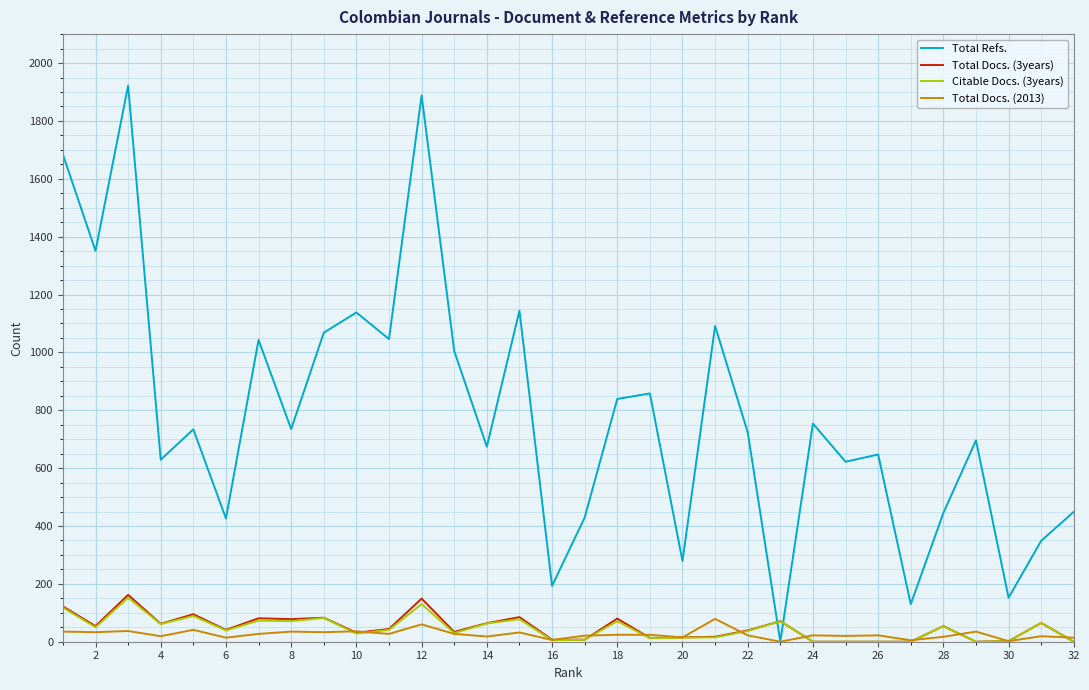

What is the maximum value shown in the chart?

1922